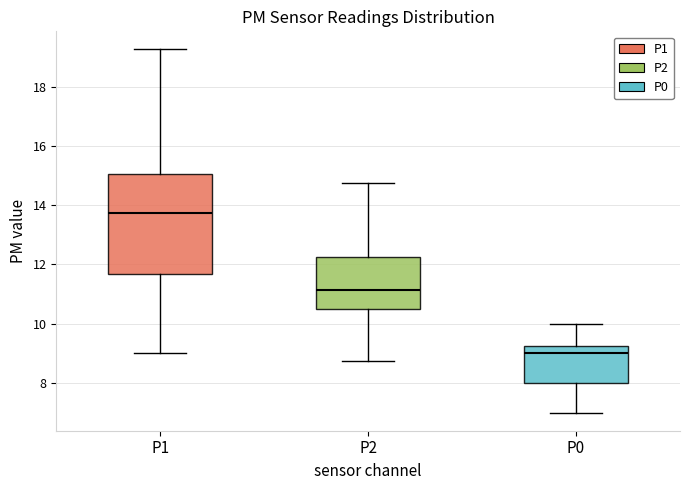

Comparing the boxes themselves (not the whiskers), which one is the tallest?

P1